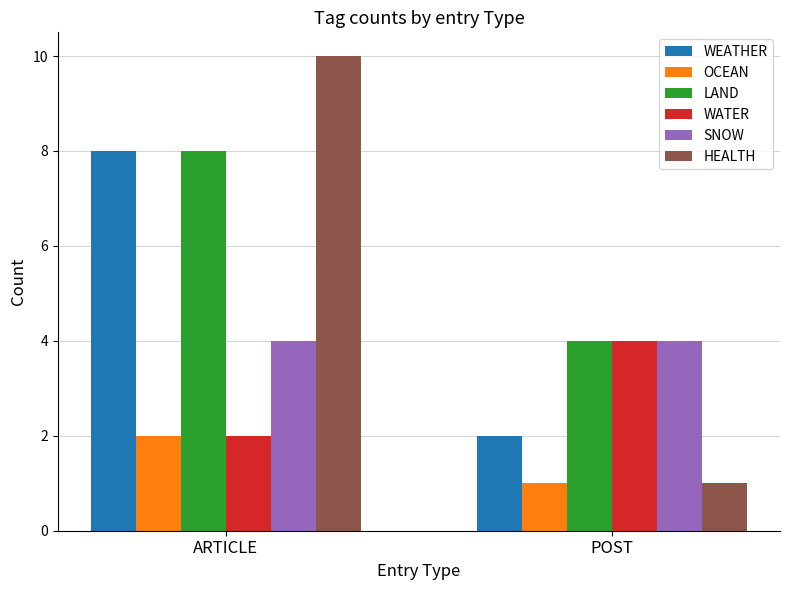

Reading left to right, transcribe all the data shown in this chart.

WEATHER: ARTICLE=8	POST=2
OCEAN: ARTICLE=2	POST=1
LAND: ARTICLE=8	POST=4
WATER: ARTICLE=2	POST=4
SNOW: ARTICLE=4	POST=4
HEALTH: ARTICLE=10	POST=1